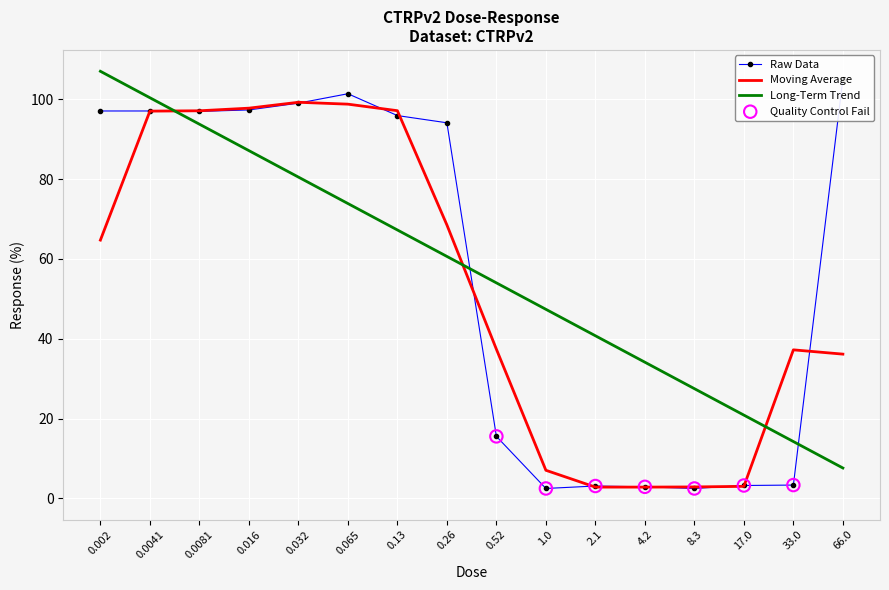

At which category is the sum across all series the highest?

0.0041